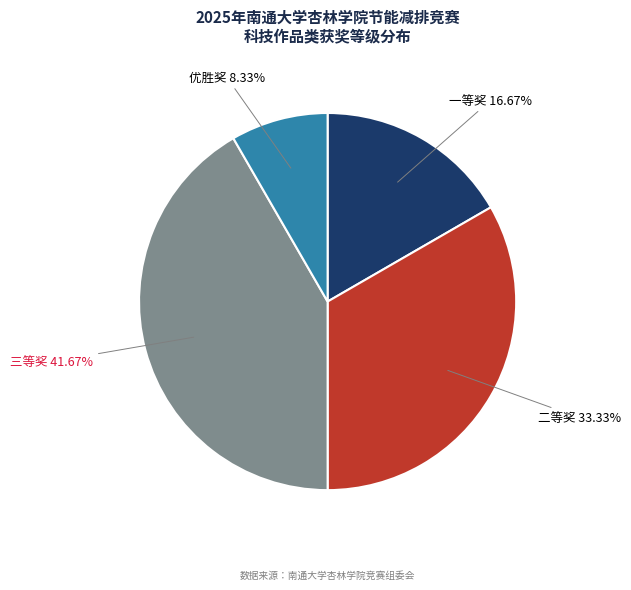

Does any single category account for the majority?

No